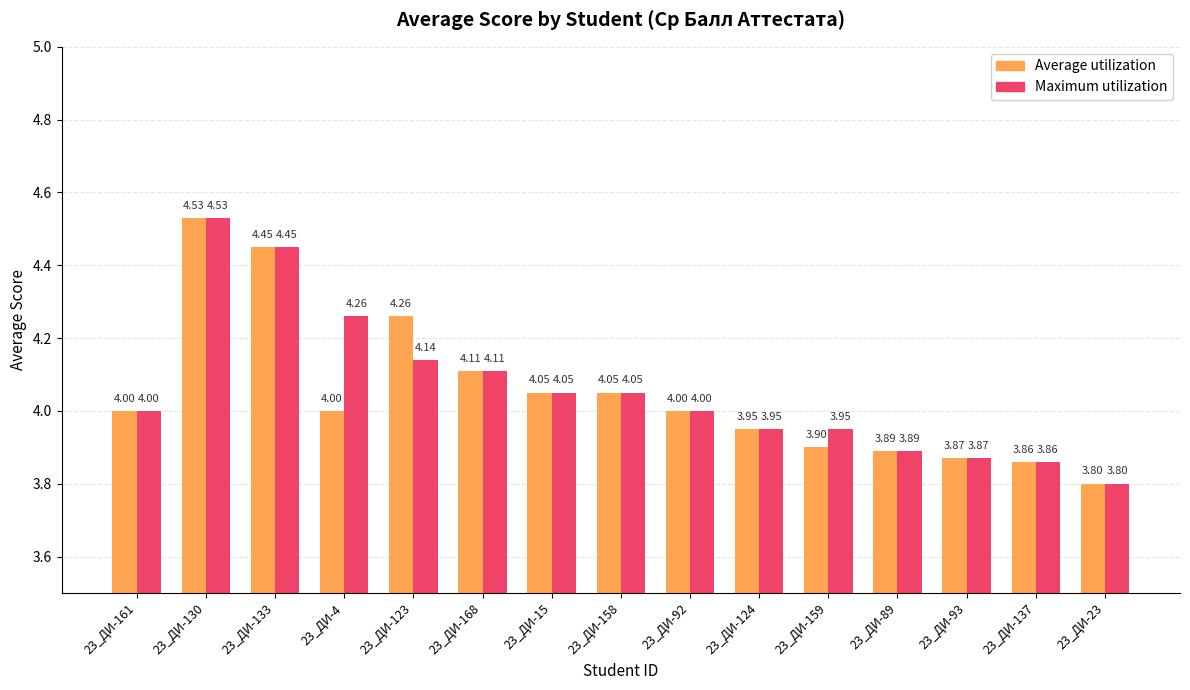

What is the total value across all series at 23_ДИ-93?

7.7